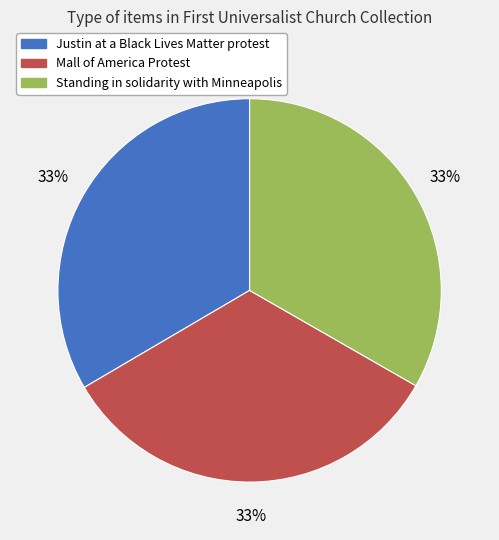

Does any single category account for the majority?

No